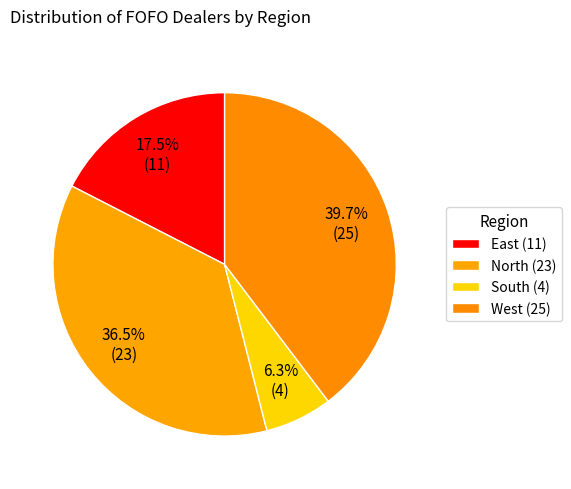

How many segments does this pie chart have?

4